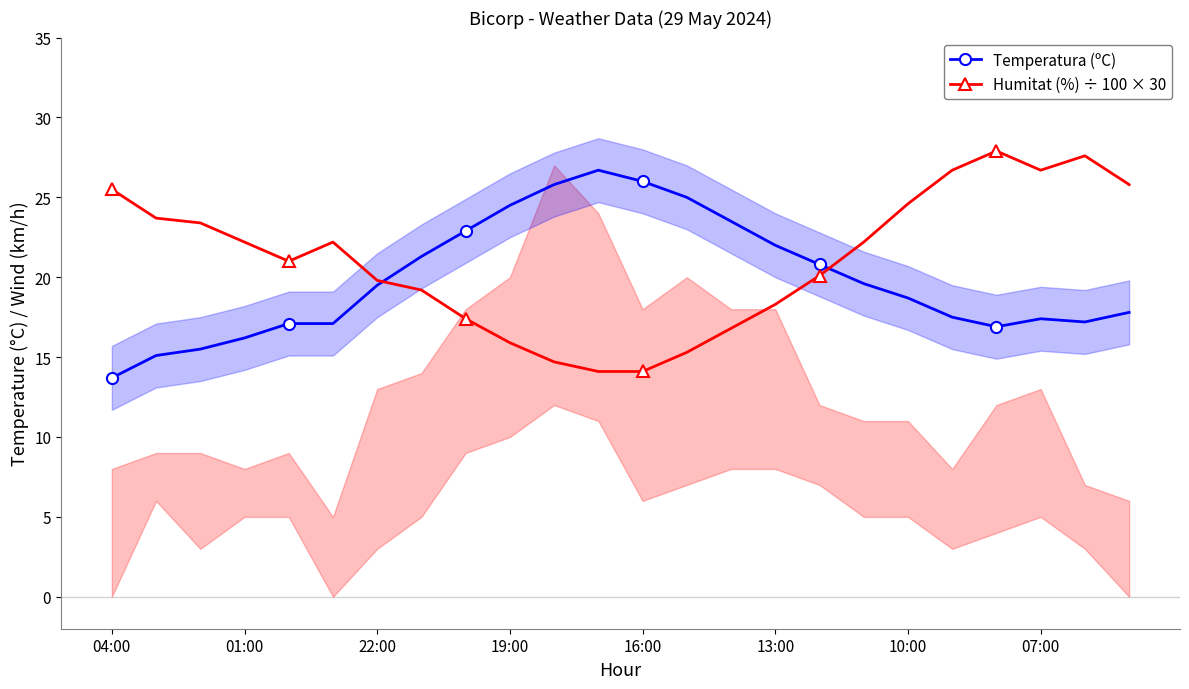

How many data points in Temperatura (ºC) are above 19?

12